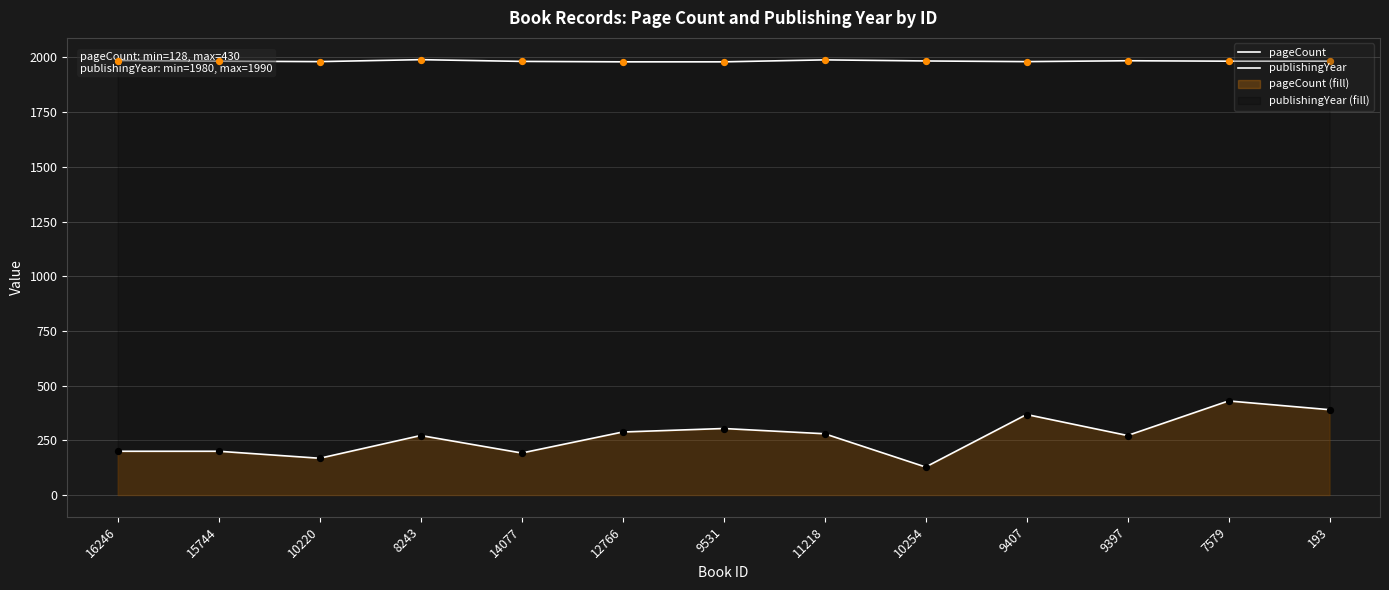

What are all the series names shown in the legend?

pageCount, publishingYear